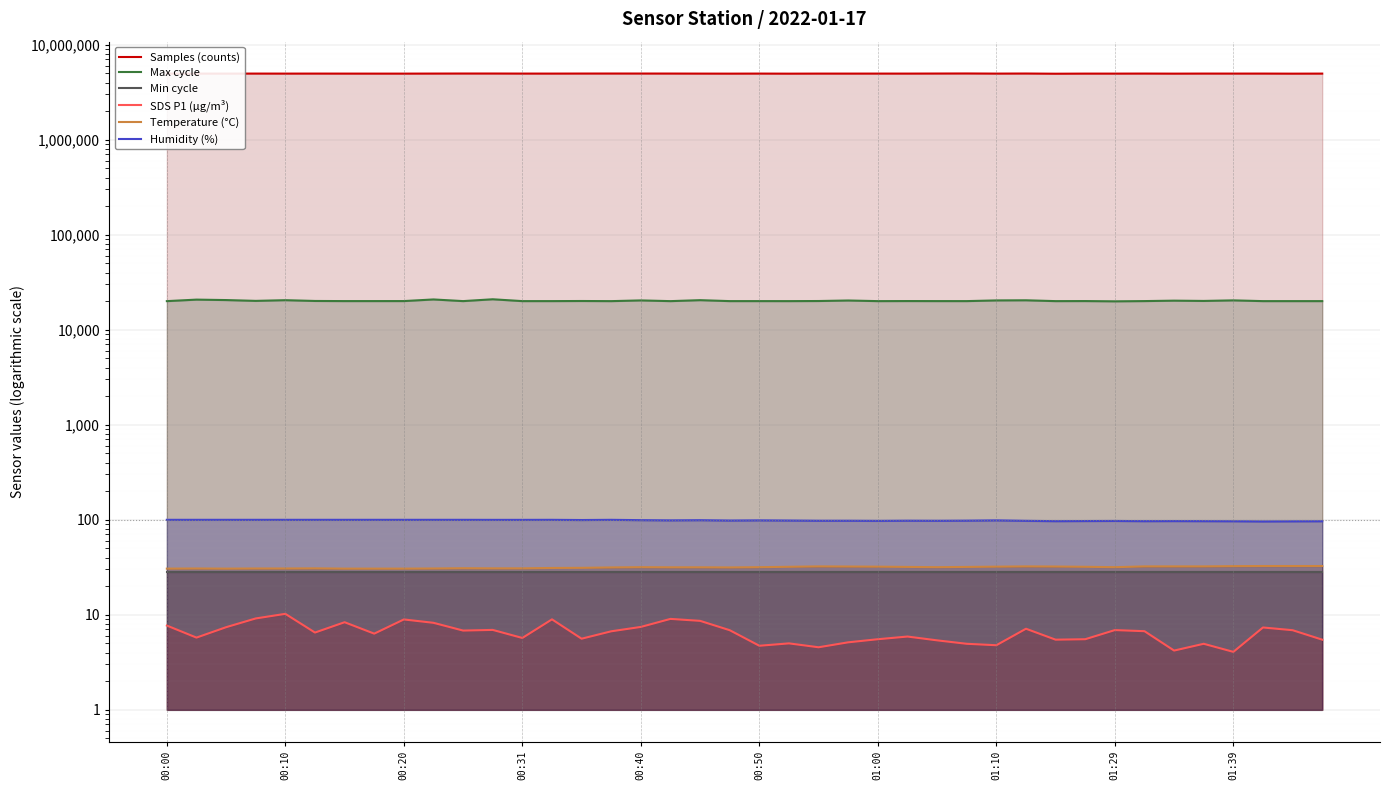

What are all the series names shown in the legend?

Samples (counts), Max cycle, Min cycle, SDS P1 (µg/m³), Temperature (°C), Humidity (%)